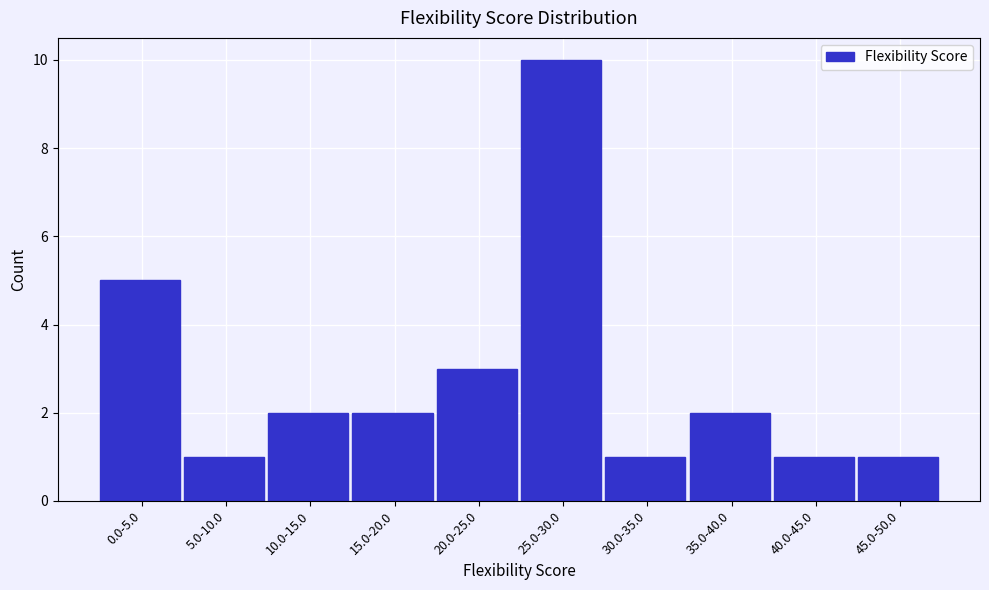

Reading right to left, what are all the values shown in this chart?

45.0-50.0=1	40.0-45.0=1	35.0-40.0=2	30.0-35.0=1	25.0-30.0=10	20.0-25.0=3	15.0-20.0=2	10.0-15.0=2	5.0-10.0=1	0.0-5.0=5